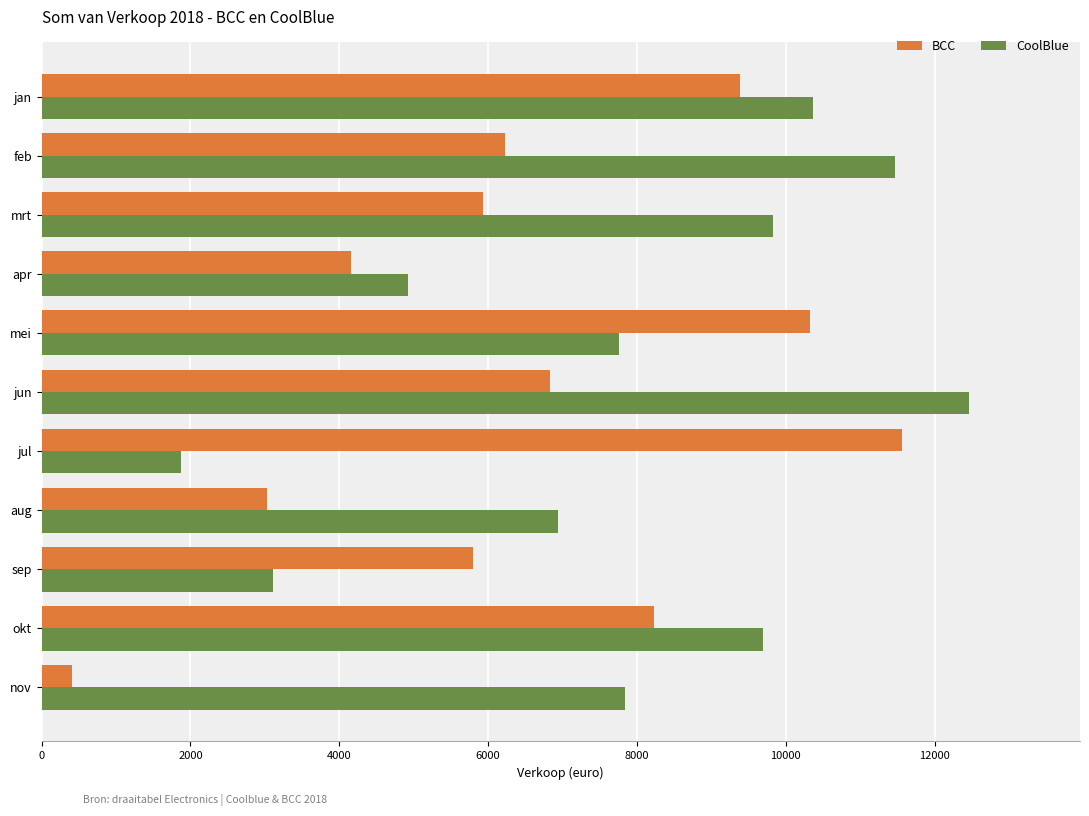

What is the minimum value for CoolBlue?

1877.0